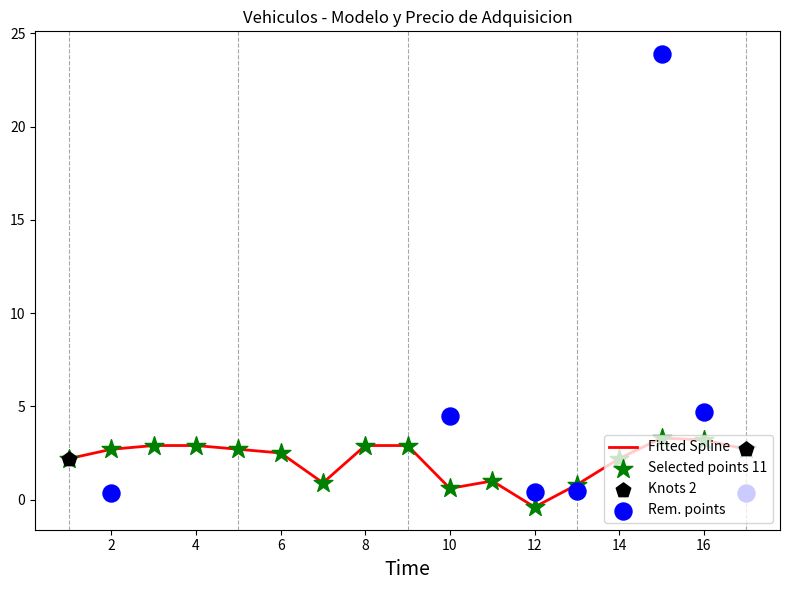

What is the ratio of the value at 14 to the value at 11?

2.2